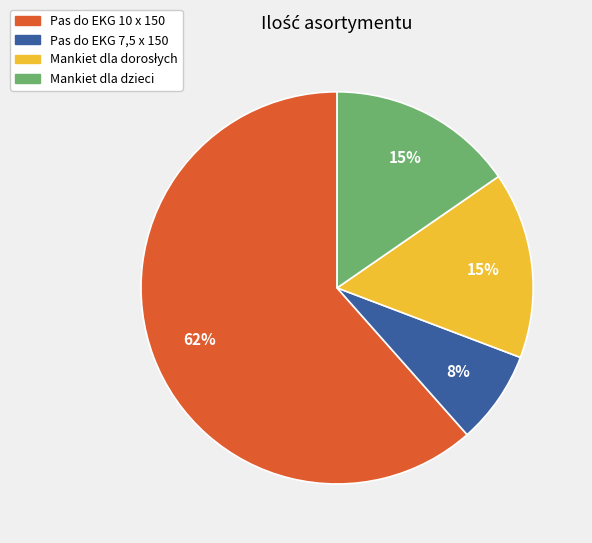

How many slices are in this pie chart?

4